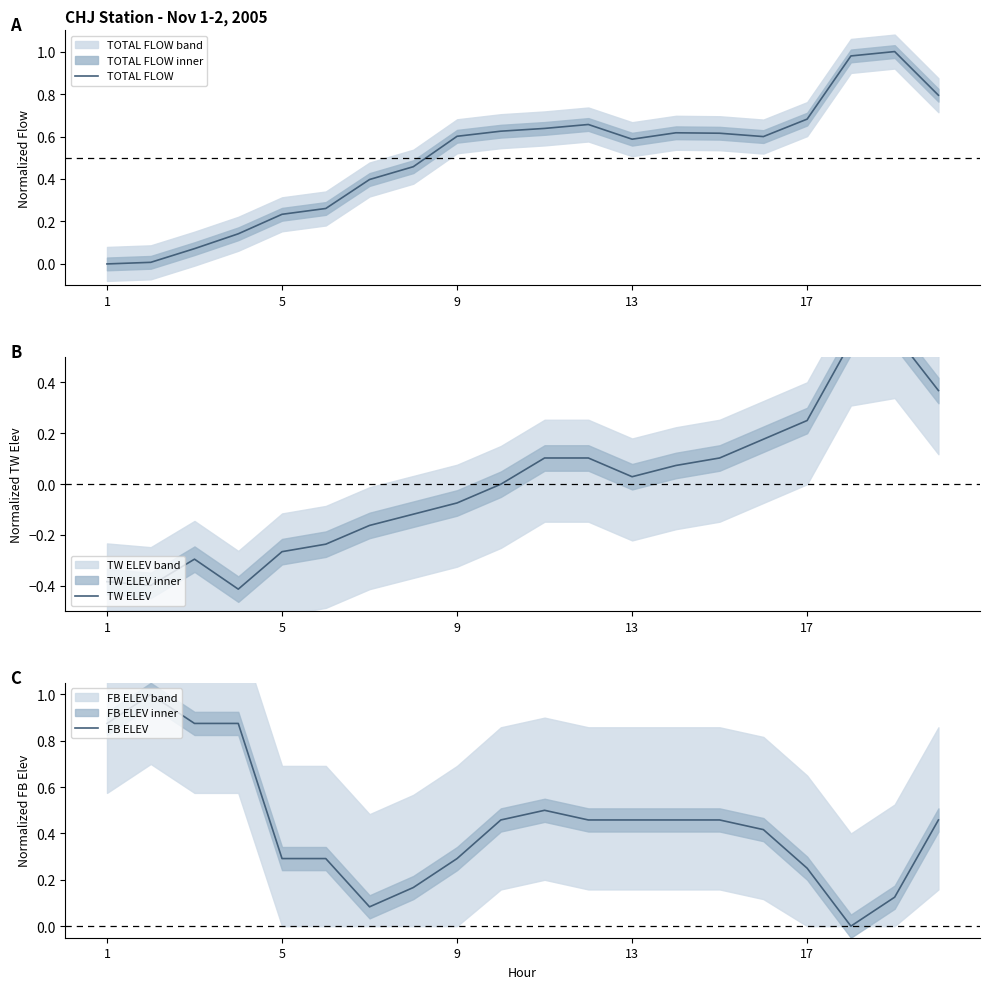

Rank the series at 10 from lowest to highest value.

TW ELEV, FB ELEV, TOTAL FLOW